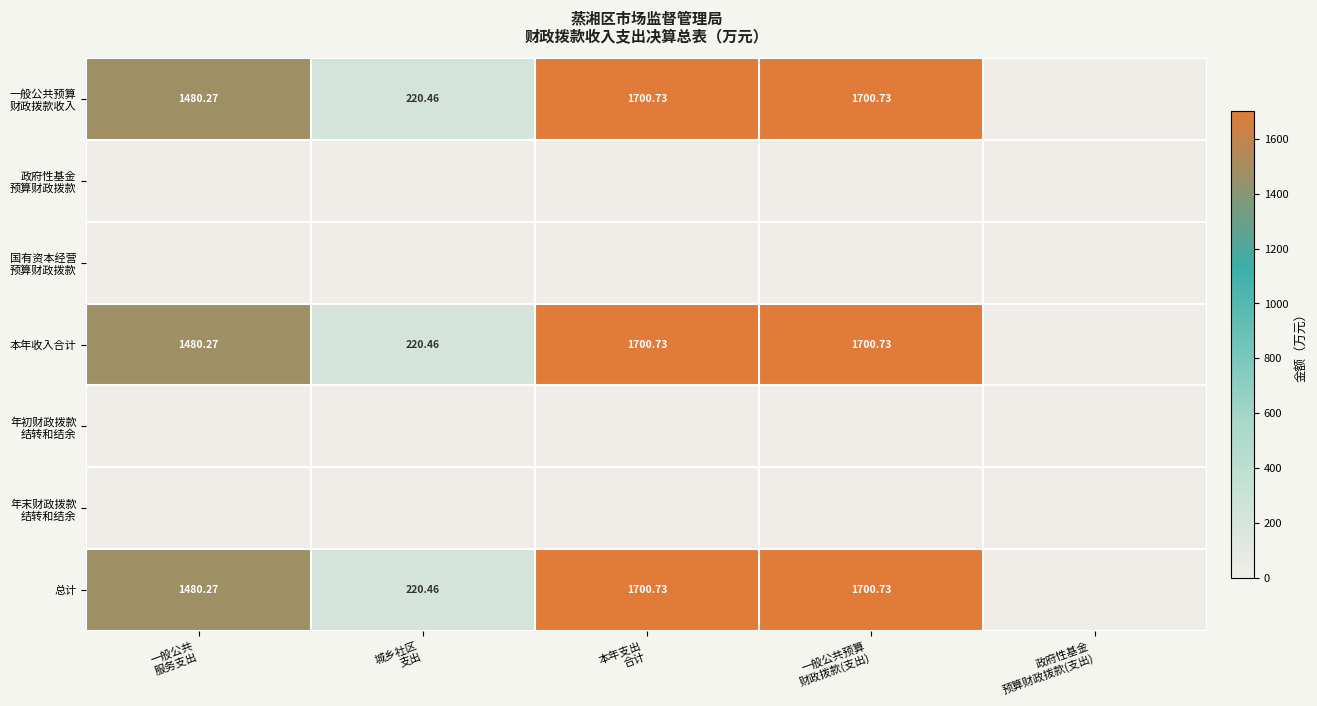

What is the total value across all series at 一般公共预算
财政拨款(支出)?

5102.2